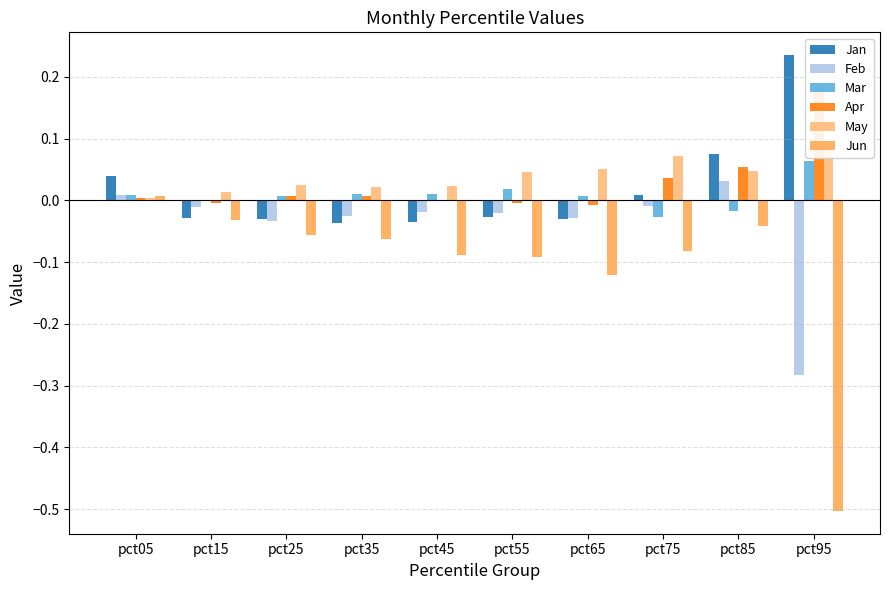

At which category is the sum across all series the highest?

pct85